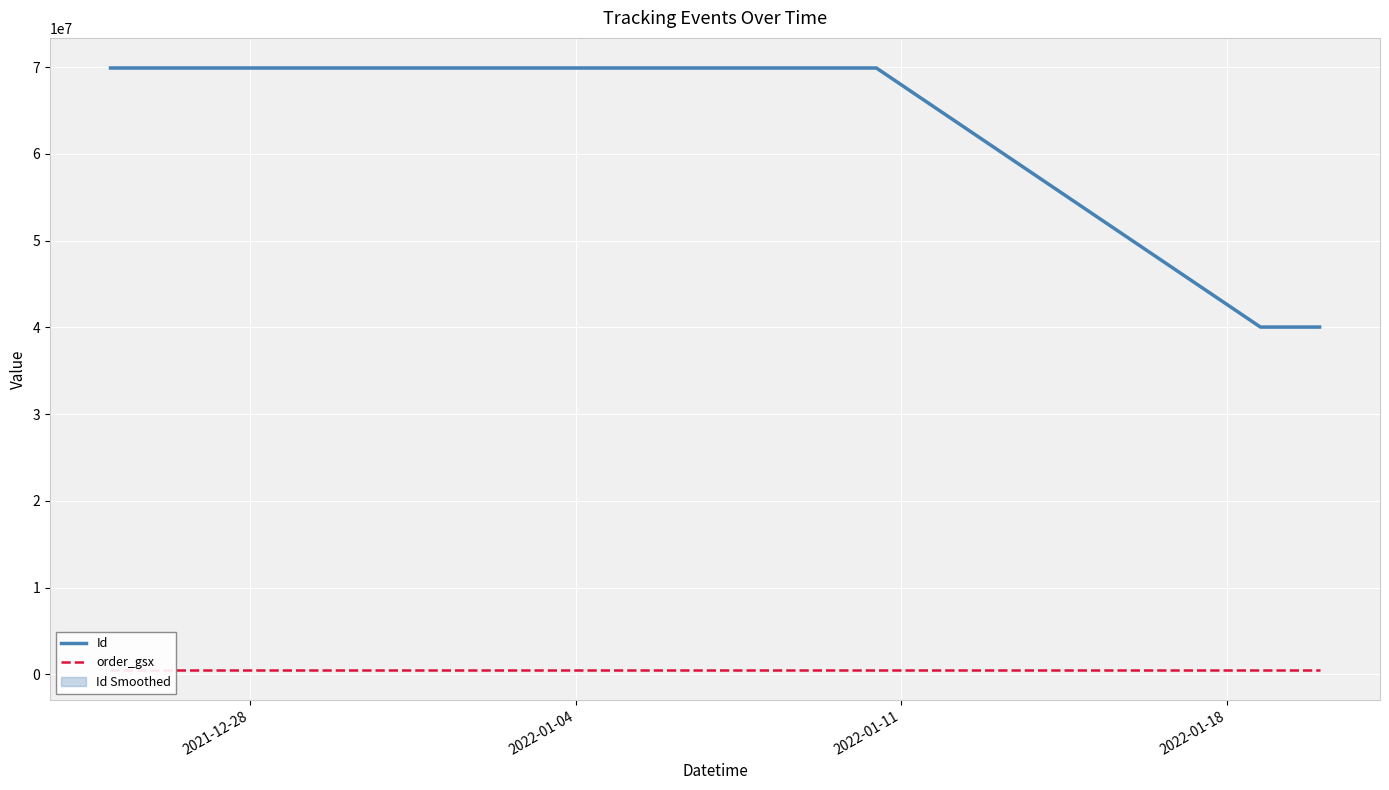

What is the smallest value displayed?

524585